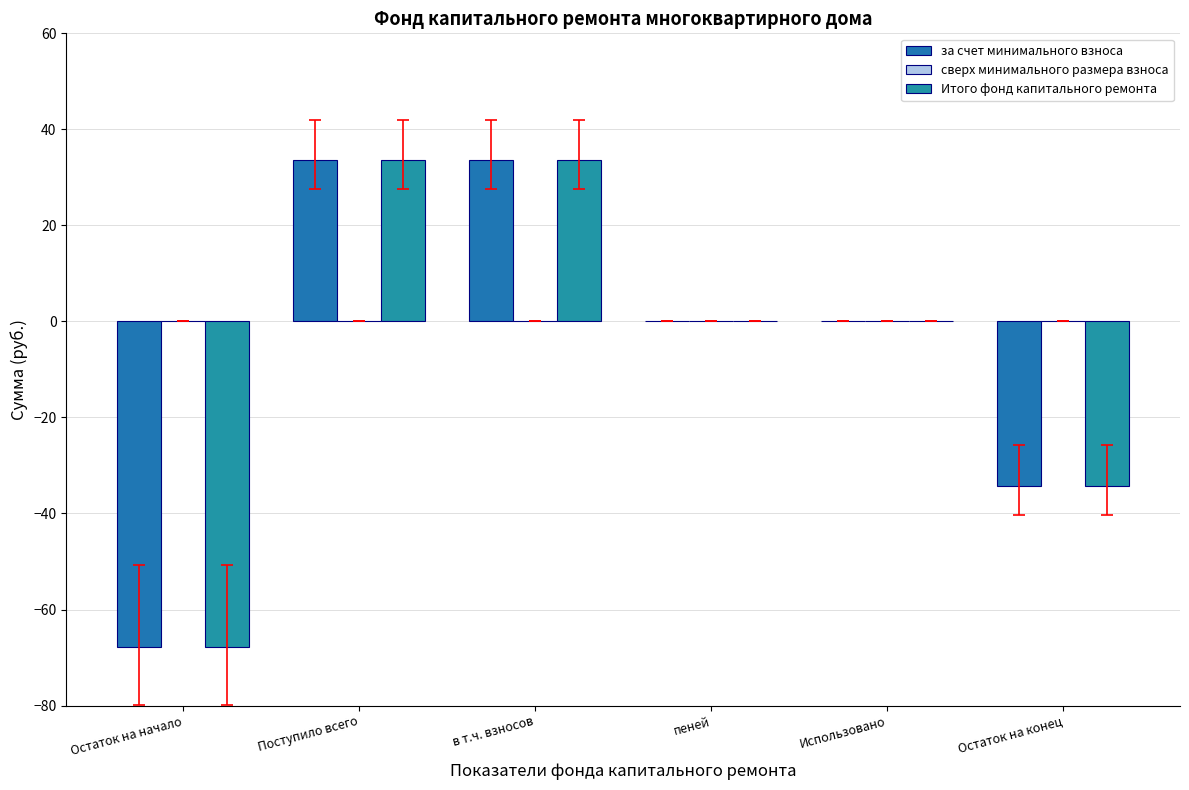

Which label corresponds to the largest value in the chart?

Поступило всего